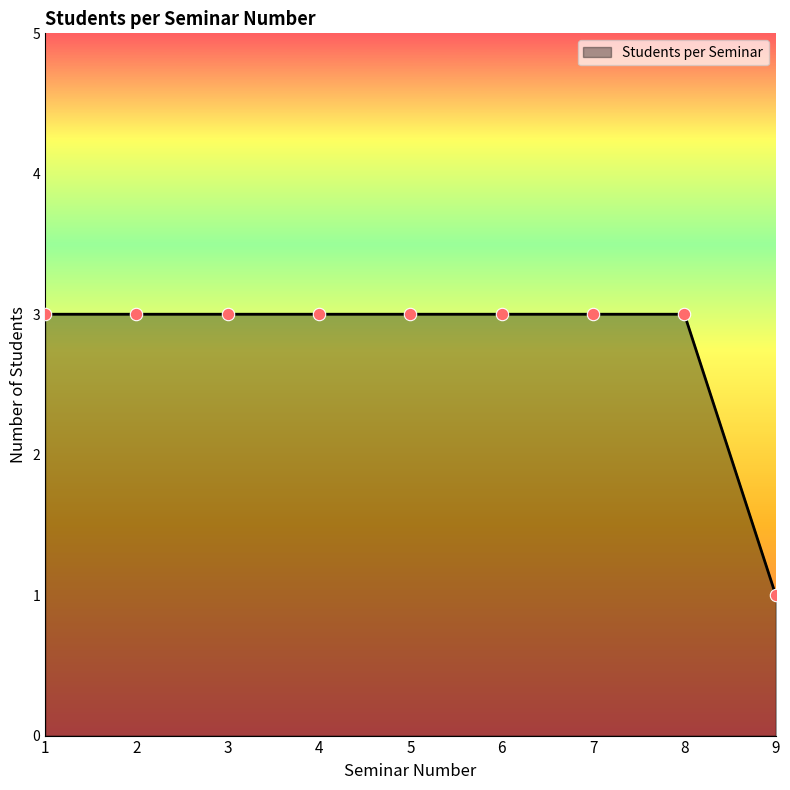

Approximately how many times larger is the value at 2 compared to 5?

1.0